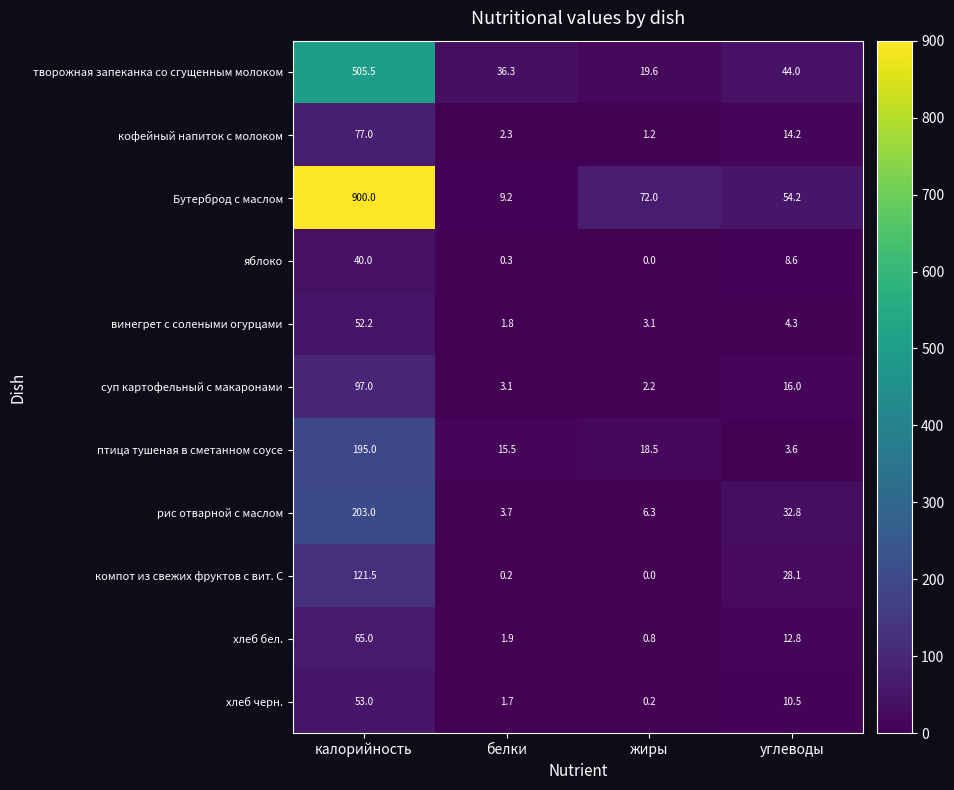

List the series in order of their peak value, lowest first.

яблоко, винегрет с солеными огурцами, хлеб черн., хлеб бел., кофейный напиток с молоком, суп картофельный с макаронами, компот из свежих фруктов с вит. С, птица тушеная в сметанном соусе, рис отварной с маслом, творожная запеканка со сгущенным молоком, Бутерброд с маслом